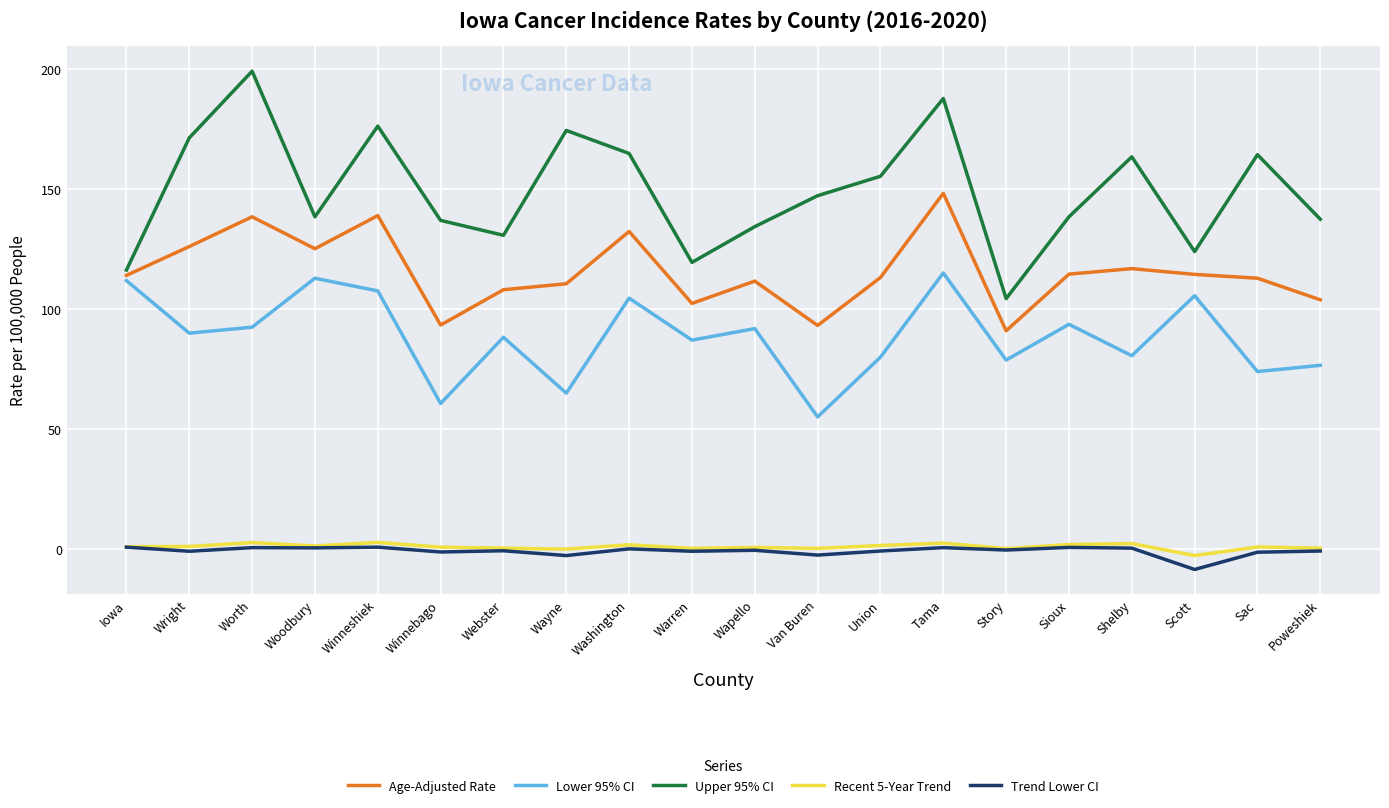

True or false: Age-Adjusted Rate has a value of 74.4 at Wapello.

False